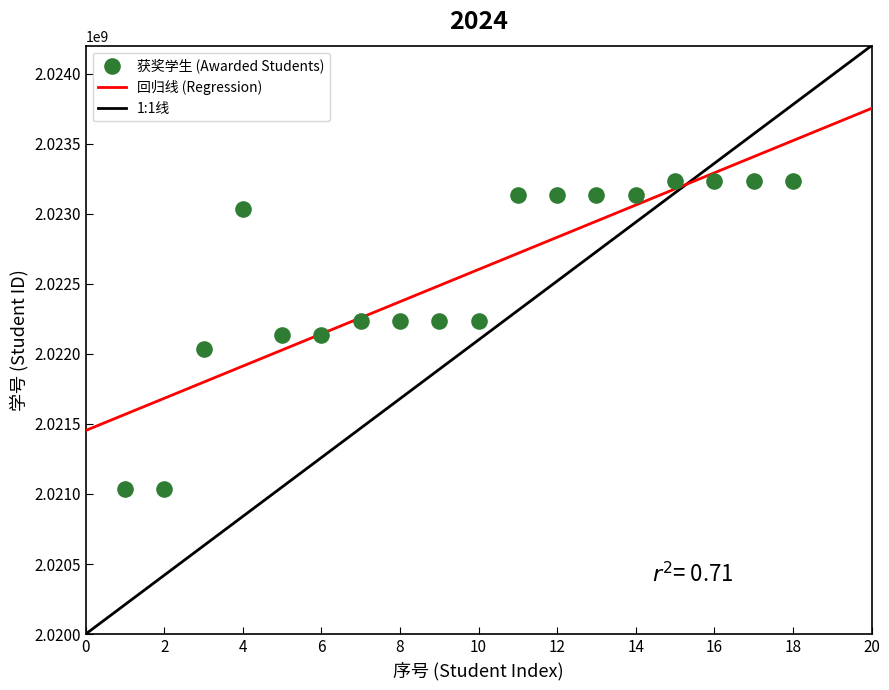

What is the range of Y values (max minus min)?

2200102